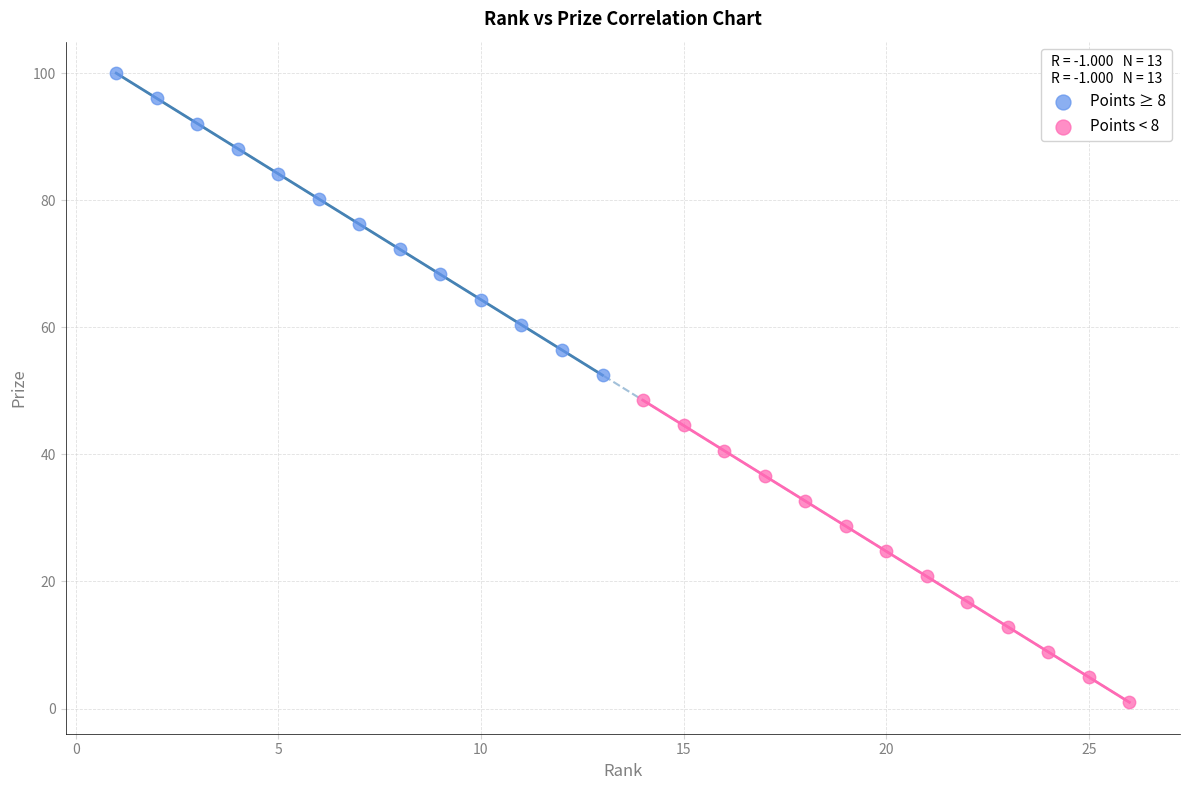

Which series reaches the minimum Y coordinate?

Points < 8